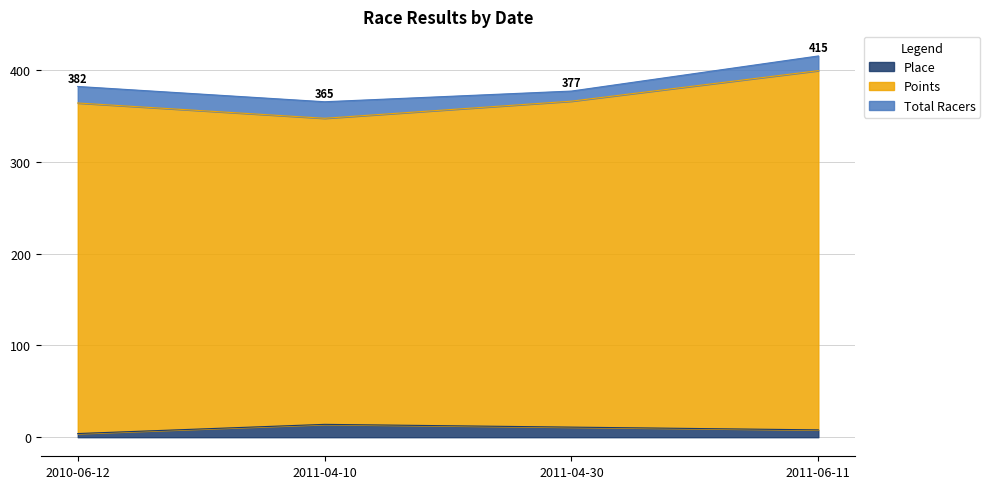

True or false: Place has a value of 4.0 at 2010-06-12.

True